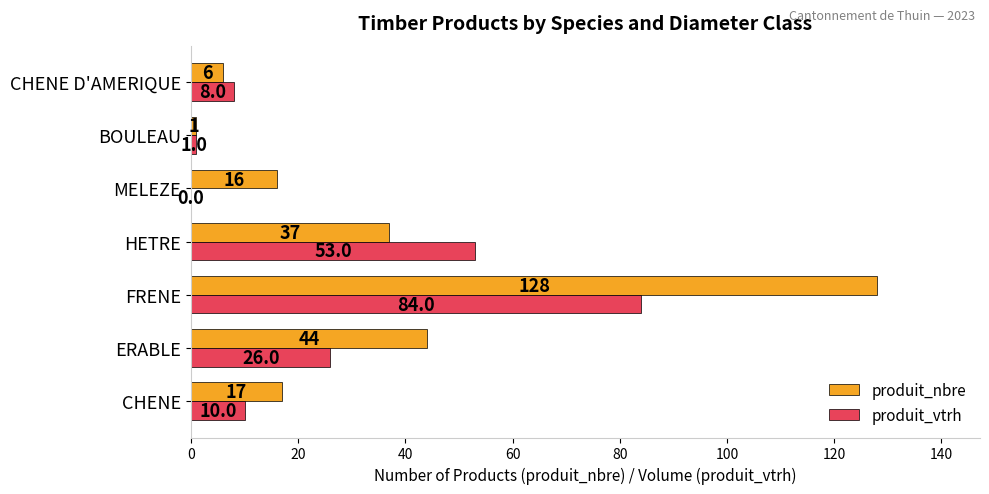

Which series has the largest range (max minus min)?

produit_nbre